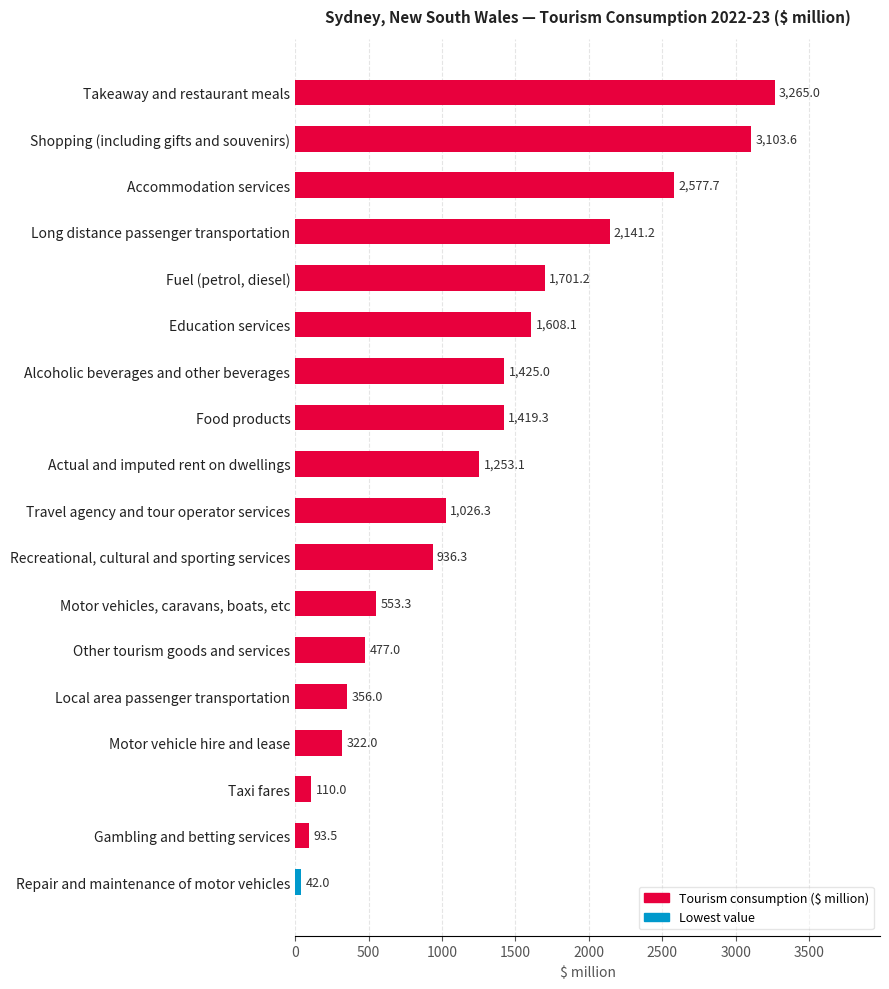

Reading bottom to top, transcribe all the data shown in this chart.

Repair and maintenance of motor vehicles=42.0	Gambling and betting services=93.5	Taxi fares=110.0	Motor vehicle hire and lease=322.0	Local area passenger transportation=356.0	Other tourism goods and services=477.0	Motor vehicles, caravans, boats, etc=553.3	Recreational, cultural and sporting services=936.3	Travel agency and tour operator services=1026.3	Actual and imputed rent on dwellings=1253.1	Food products=1419.3	Alcoholic beverages and other beverages=1425.0	Education services=1608.1	Fuel (petrol, diesel)=1701.2	Long distance passenger transportation=2141.2	Accommodation services=2577.7	Shopping (including gifts and souvenirs)=3103.6	Takeaway and restaurant meals=3265.0